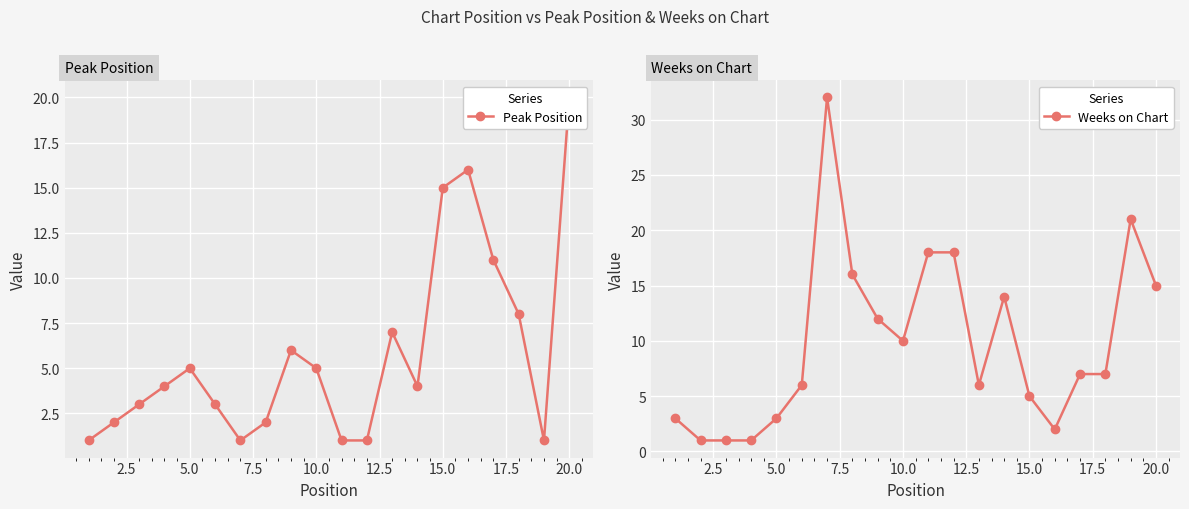

Which series has the widest spread of values?

Weeks on Chart